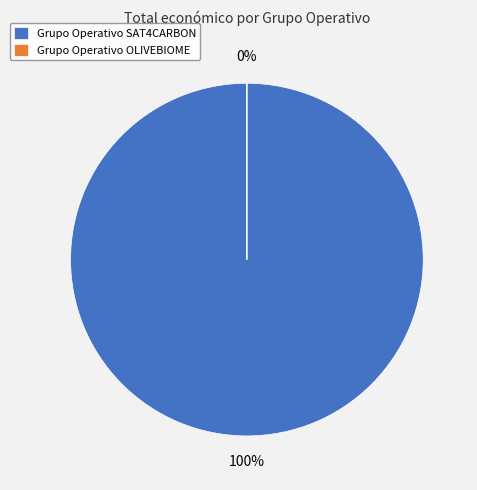

What is the smallest slice in the pie chart?

Grupo Operativo OLIVEBIOME